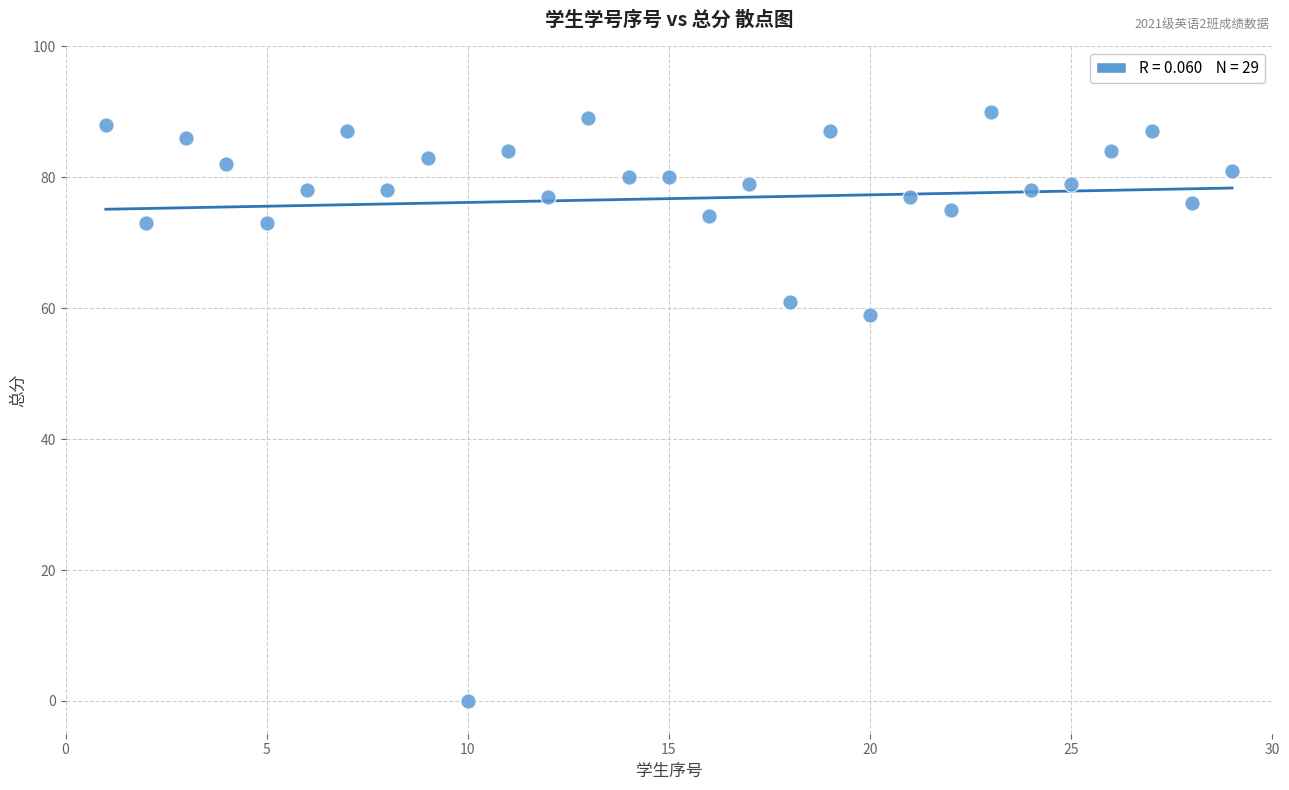

What Y value in the scatter plot is closest to 45?

59